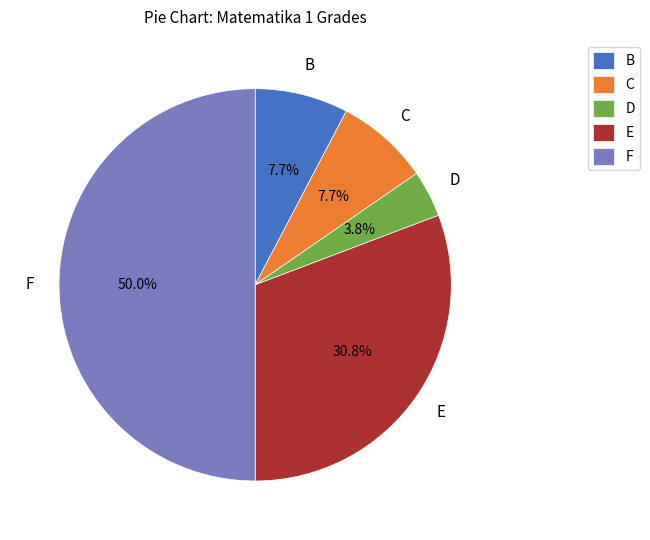

Between D and B, which is larger?

B